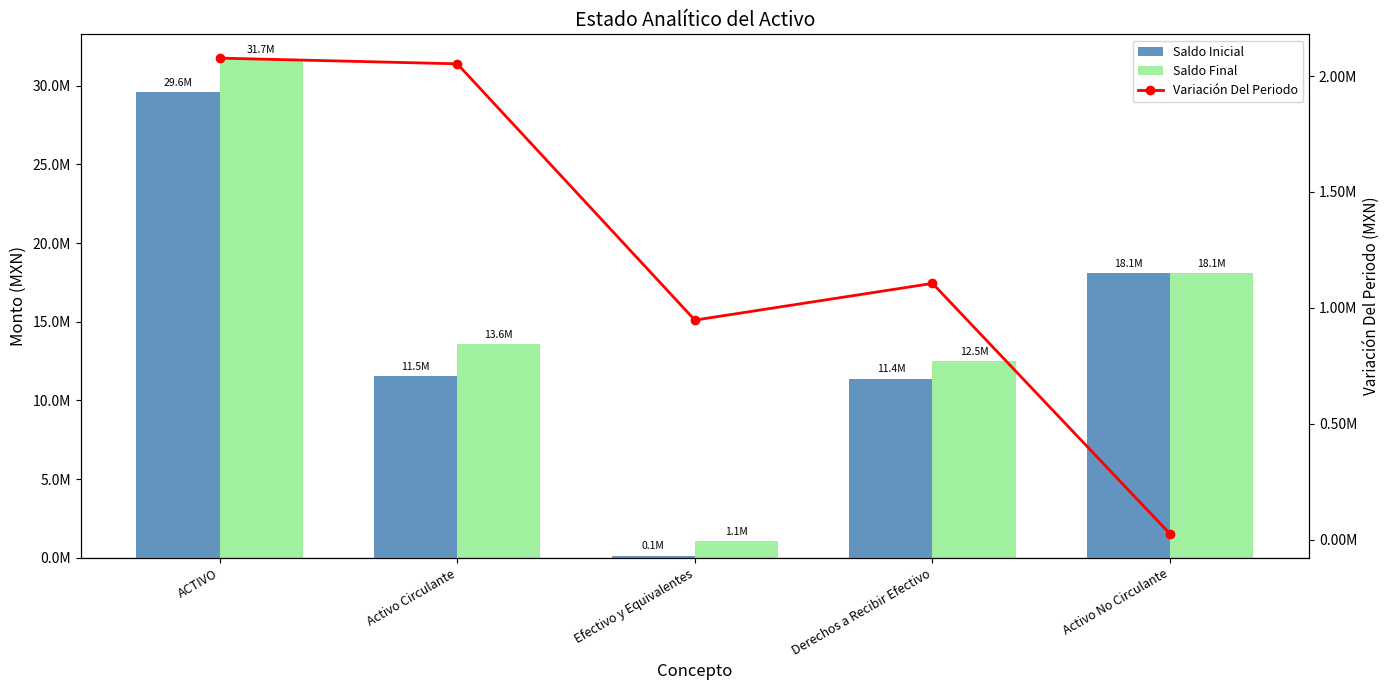

Is it true that Variación Del Periodo equals 2961229.2 at Activo Circulante?

False